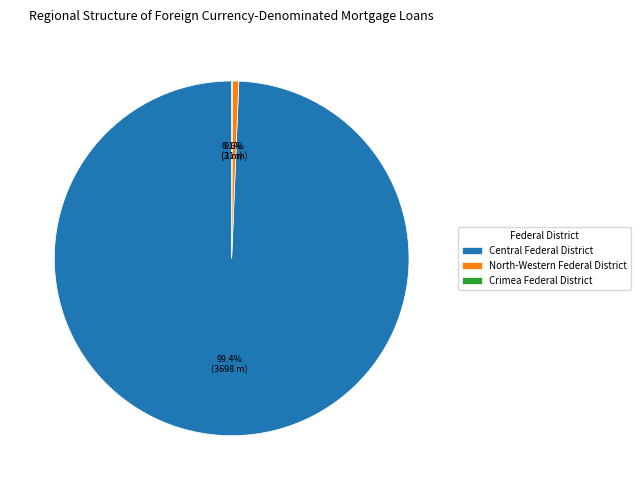

Which has a higher value, Central Federal District or North-Western Federal District?

Central Federal District